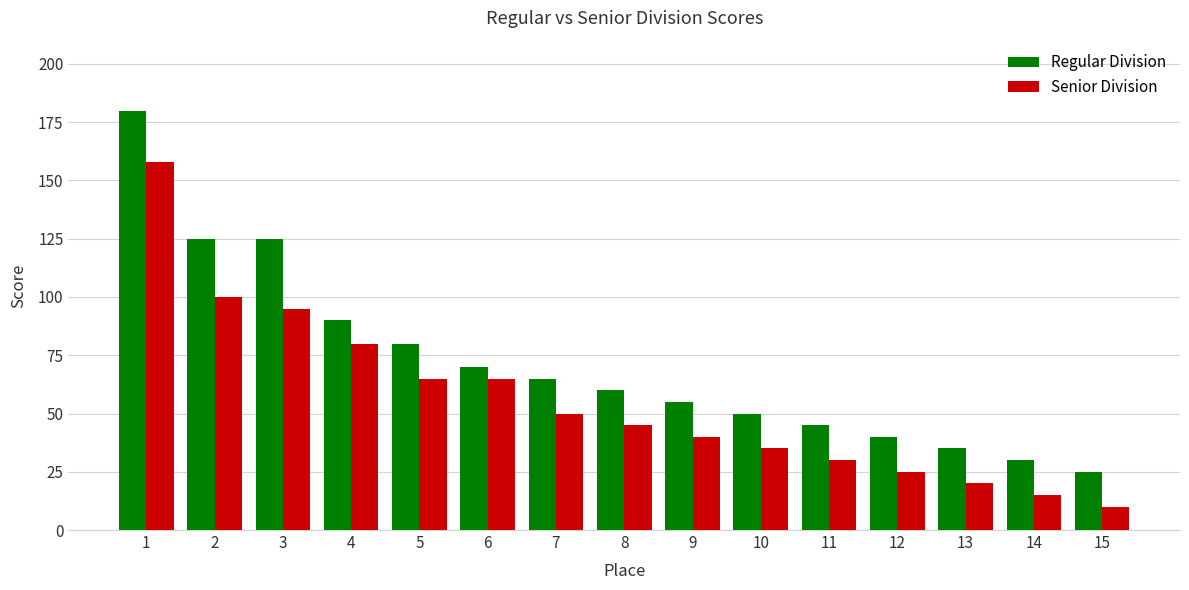

What is the sum of all Senior Division values?

833